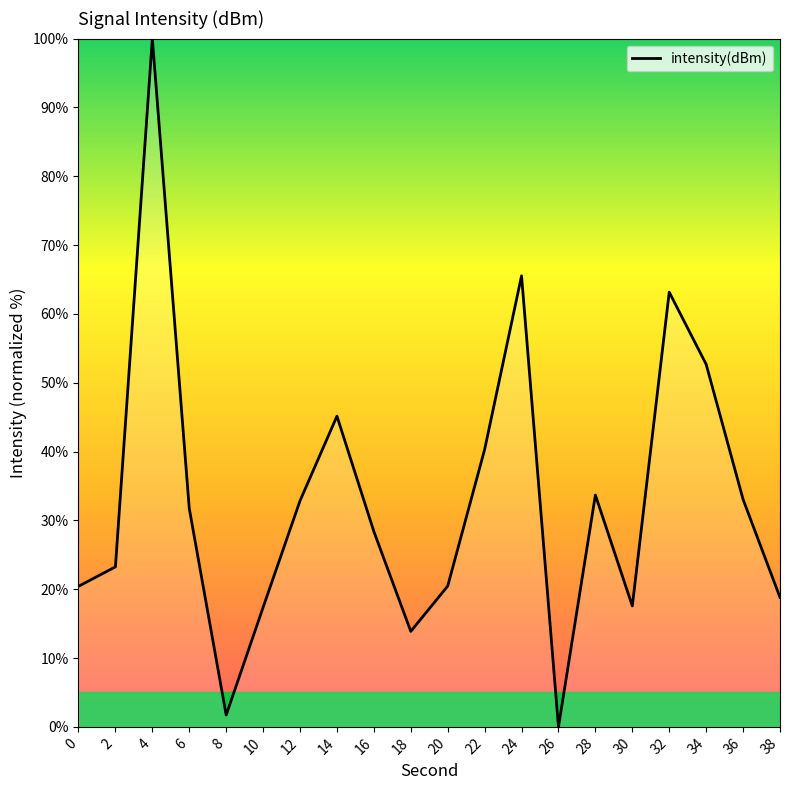

Is this an area chart (filled region under the line)?

No